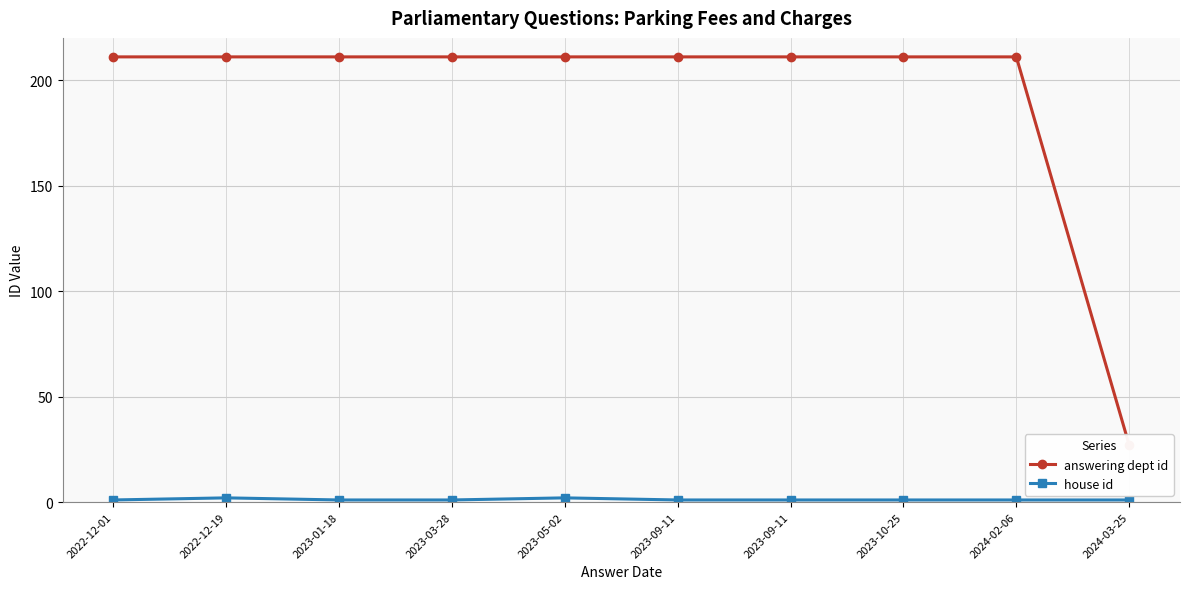

What value does the answering dept id series have at 2024-03-25?

27